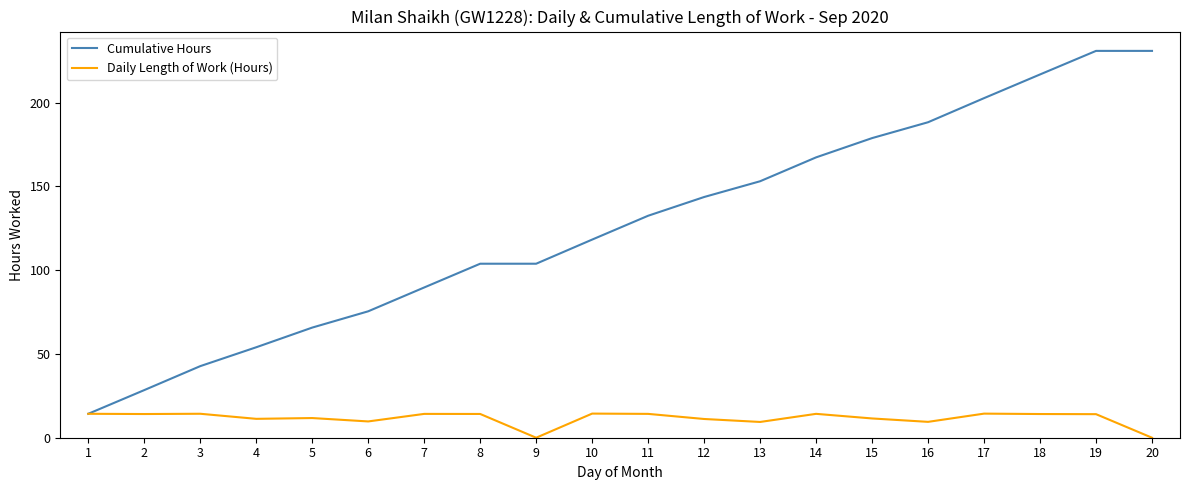

True or false: Cumulative Hours has a value of 235.5 at 12.

False